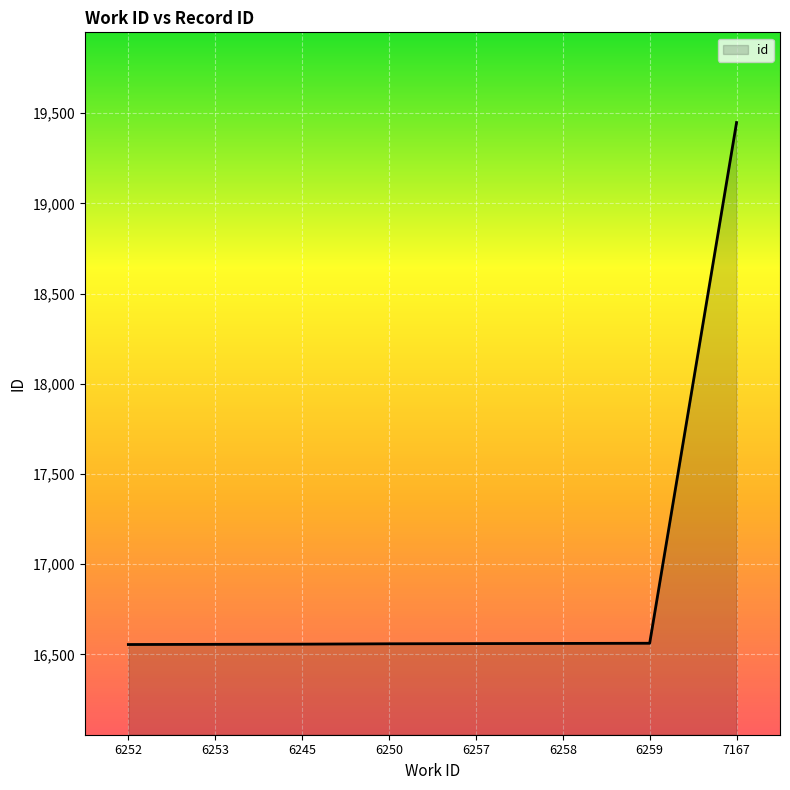

What is the ratio of the value at 6250 to the value at 7167?

0.9